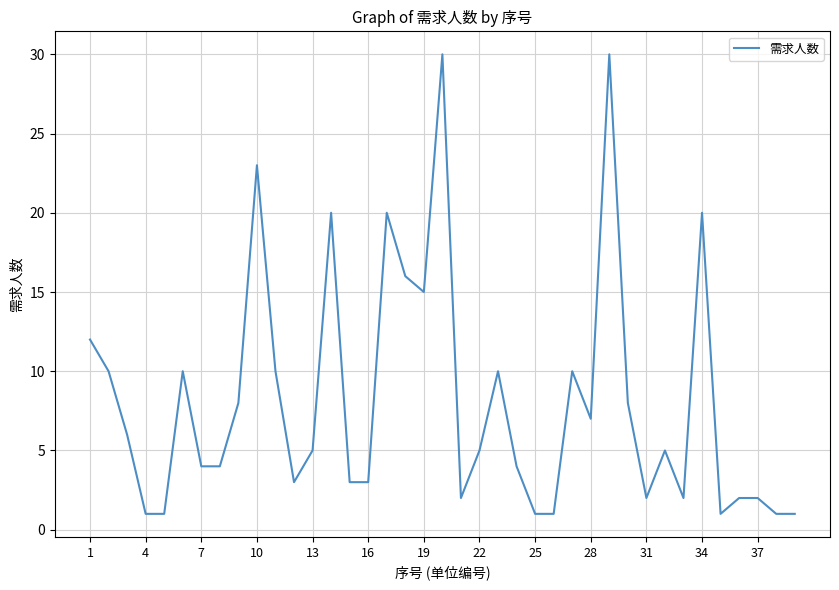

What is the maximum value shown in the chart?

30